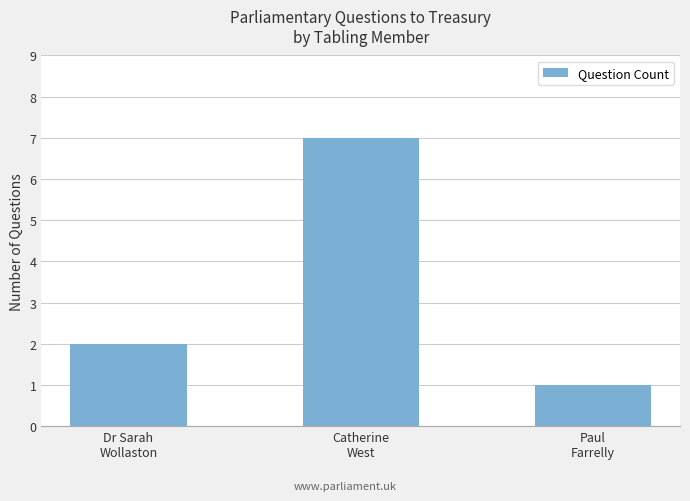

The chart shows a value of 1 at Dr Sarah
Wollaston. True or false?

False